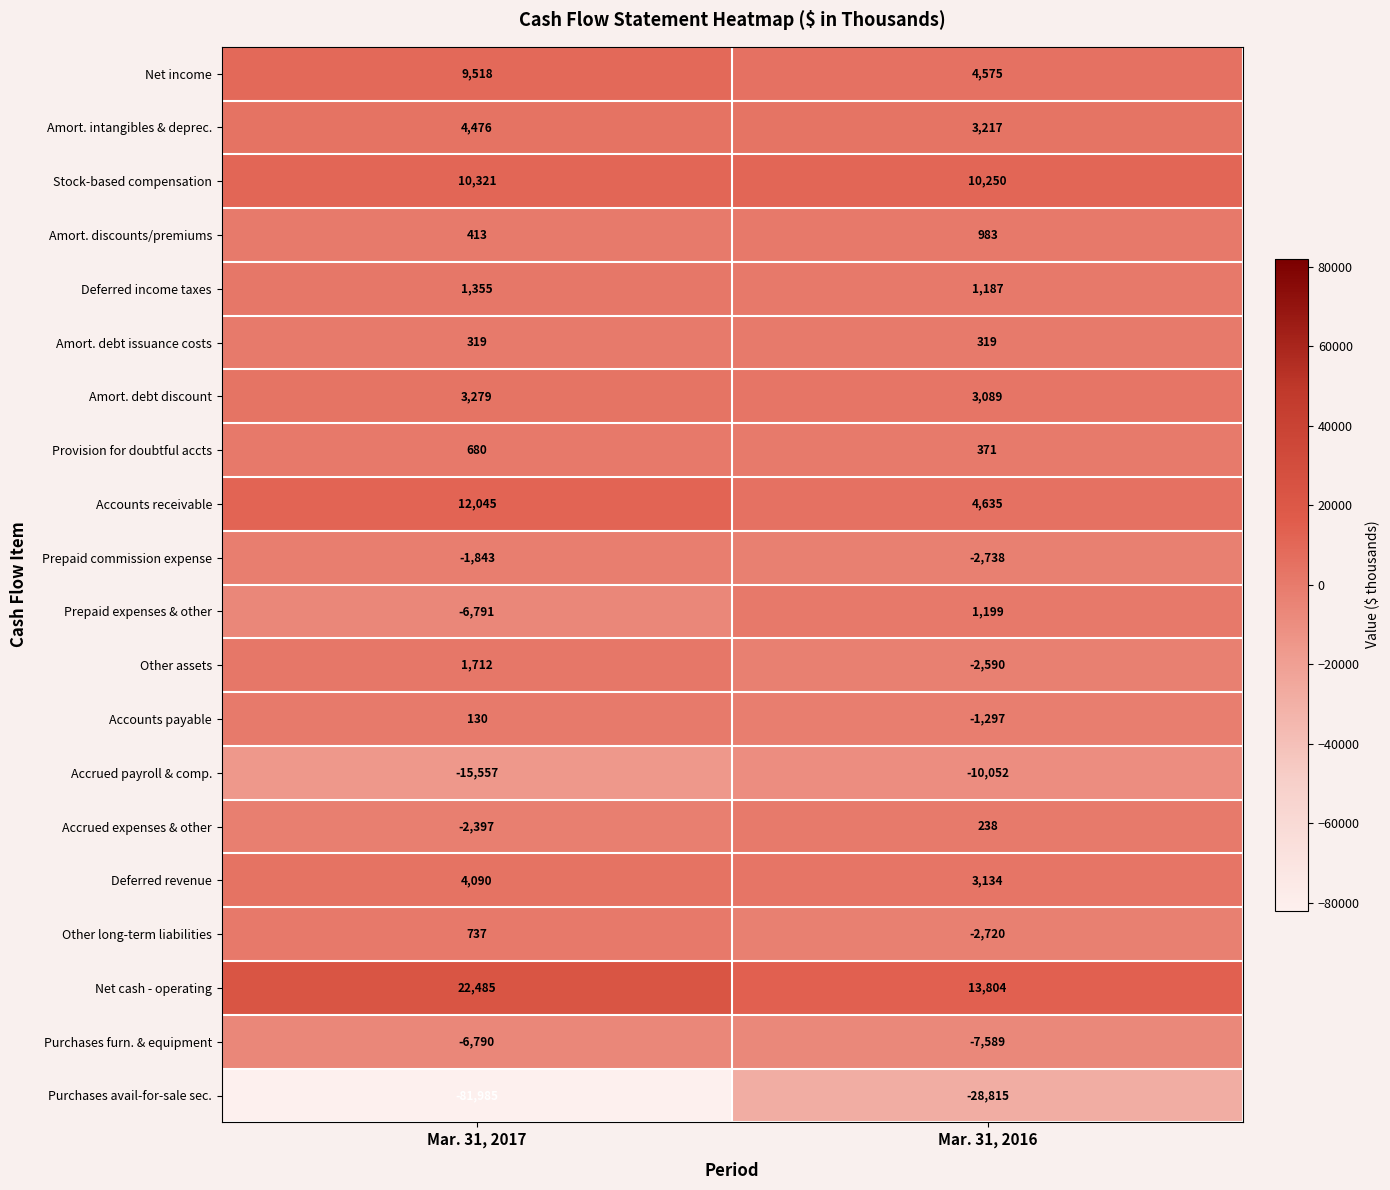

At which category does the chart reach its minimum across all series?

Mar. 31, 2017